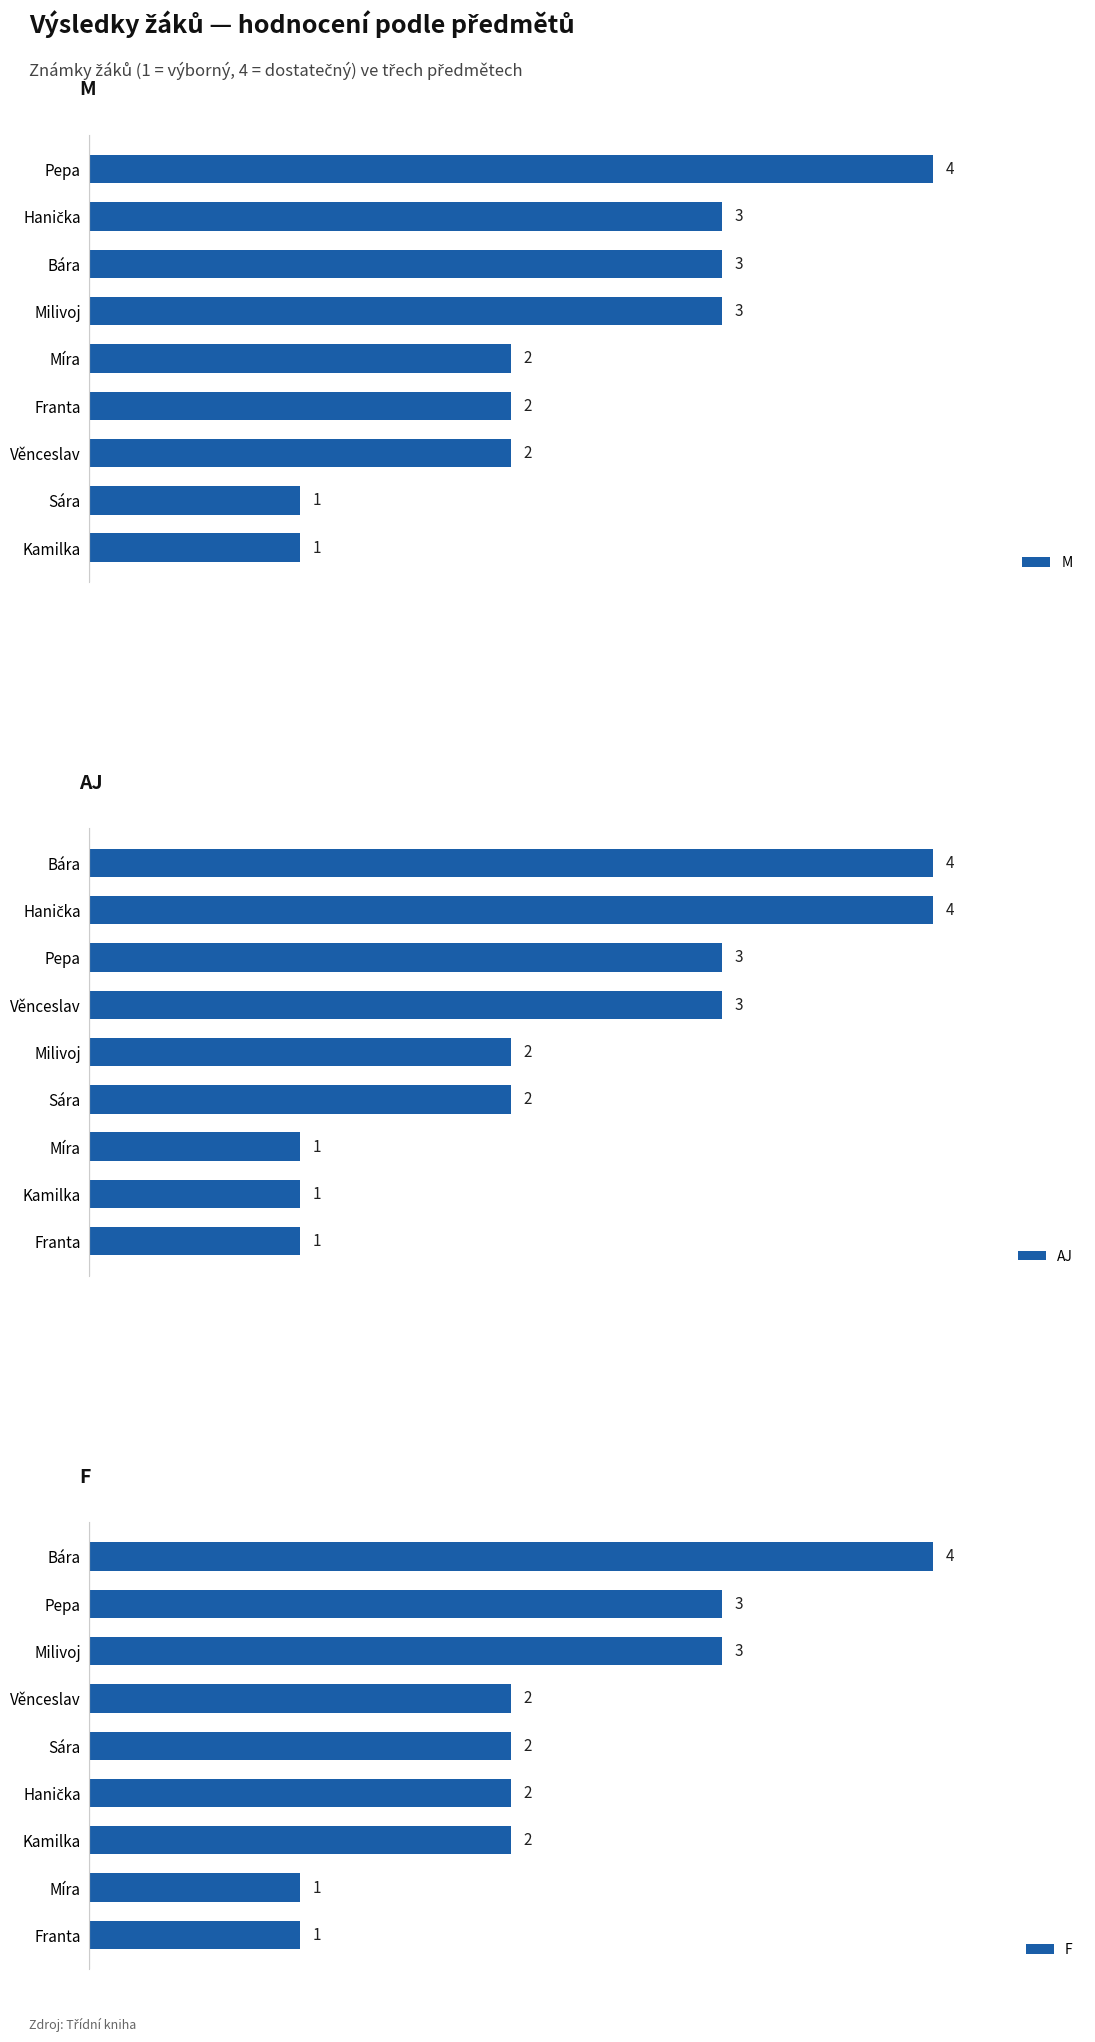

What is the smallest value displayed?

1